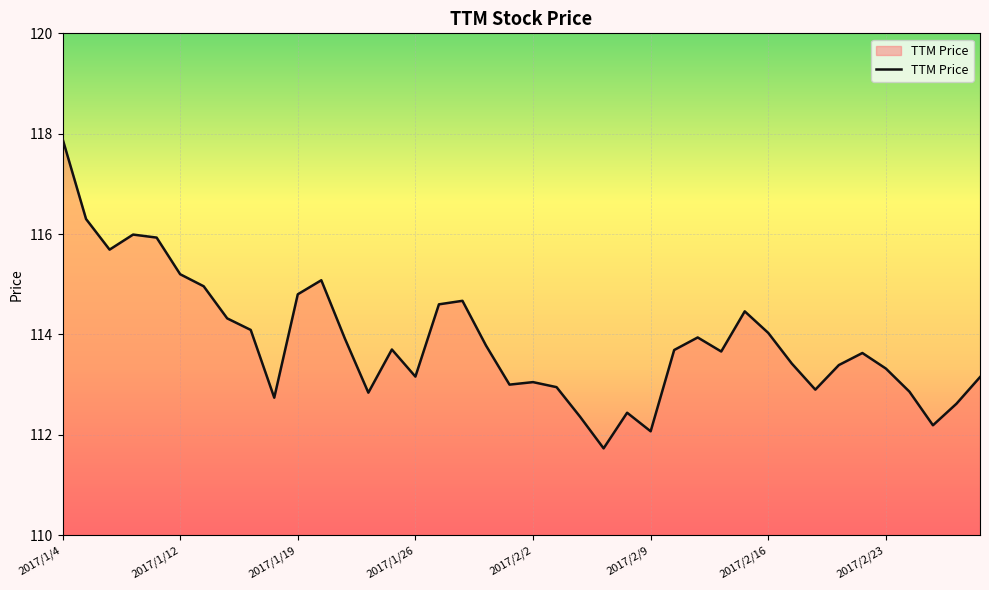

What is the greatest value displayed?

117.9